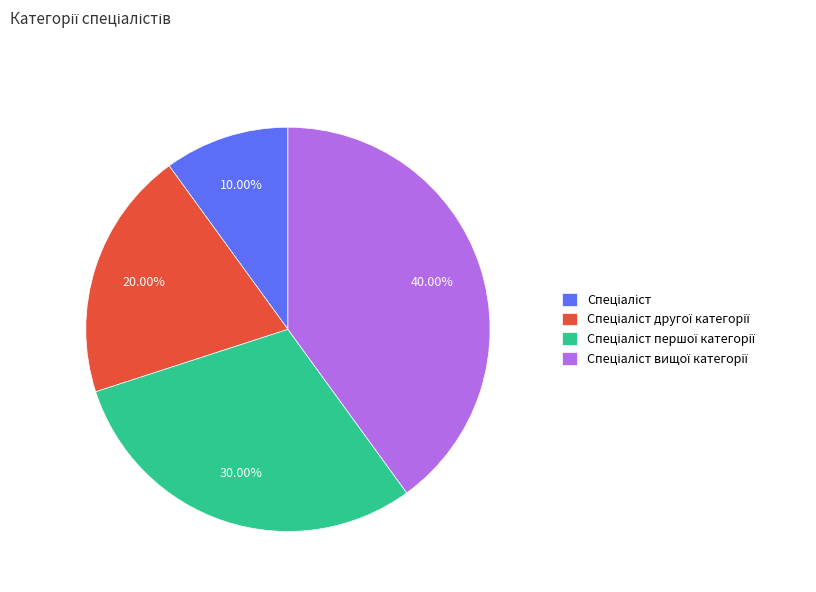

Is there any slice that represents more than half of the pie?

No